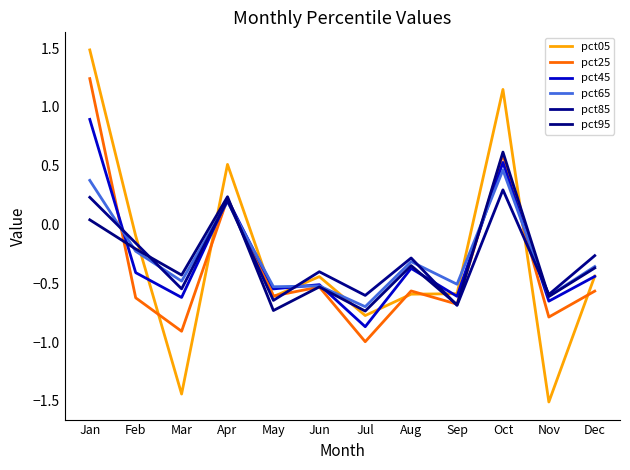

List the labels in order of pct95 value, largest first.

Oct, Apr, Jan, Feb, Aug, Dec, Mar, Jun, Nov, Sep, May, Jul